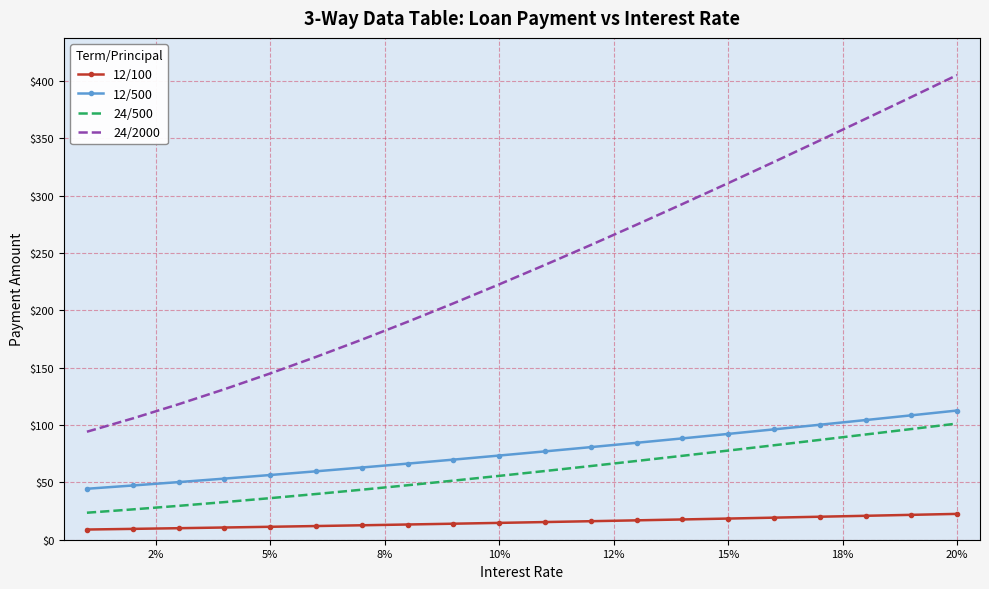

Which series has the largest total across all categories?

24/2000